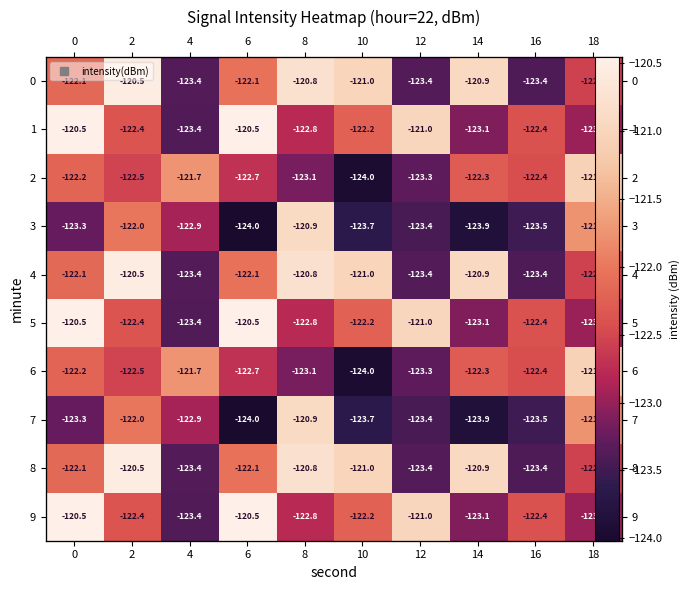

What is the sum of the 7 values at 2 and 0?

-245.3